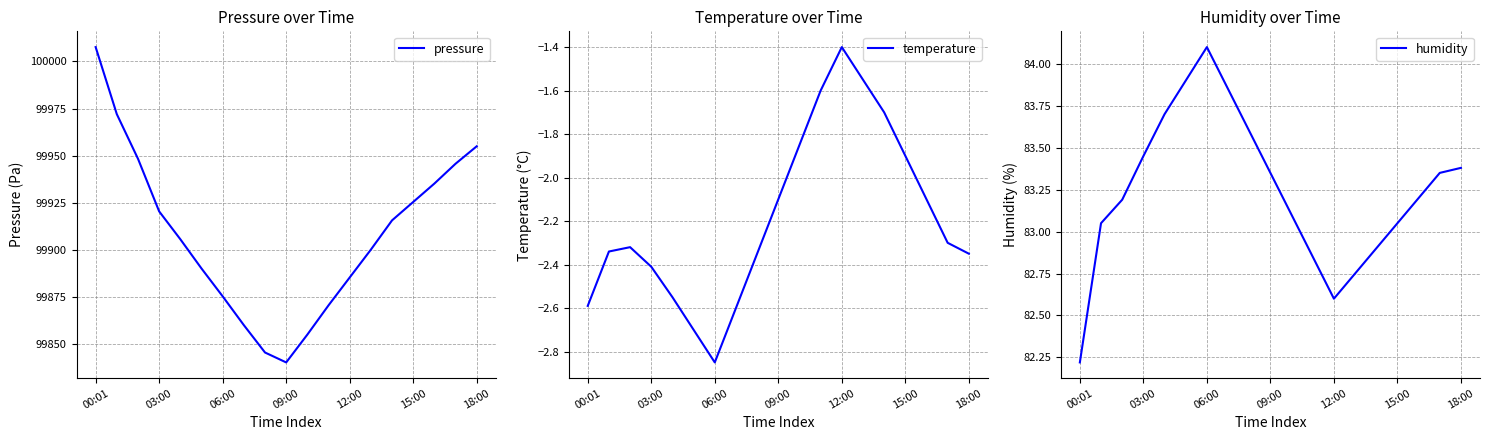

The value of humidity at 12:00 is 28.0. True or false?

False